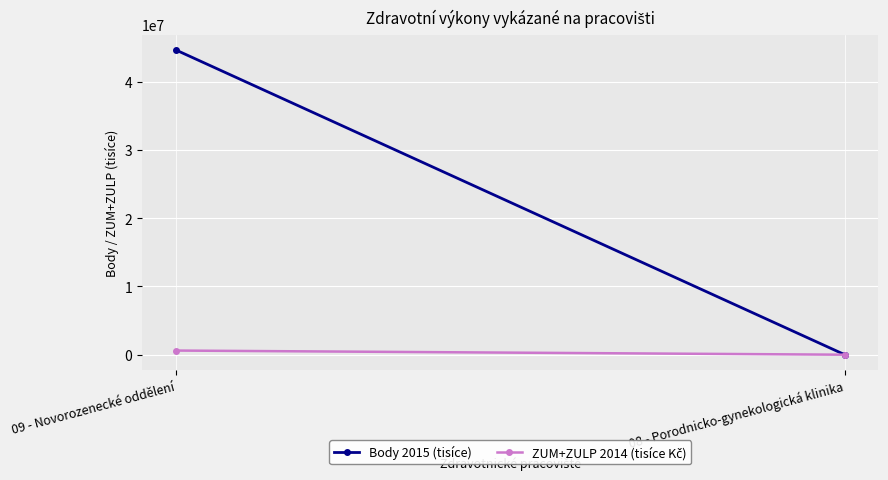

At how many categories does at least one series exceed 4246729?

1